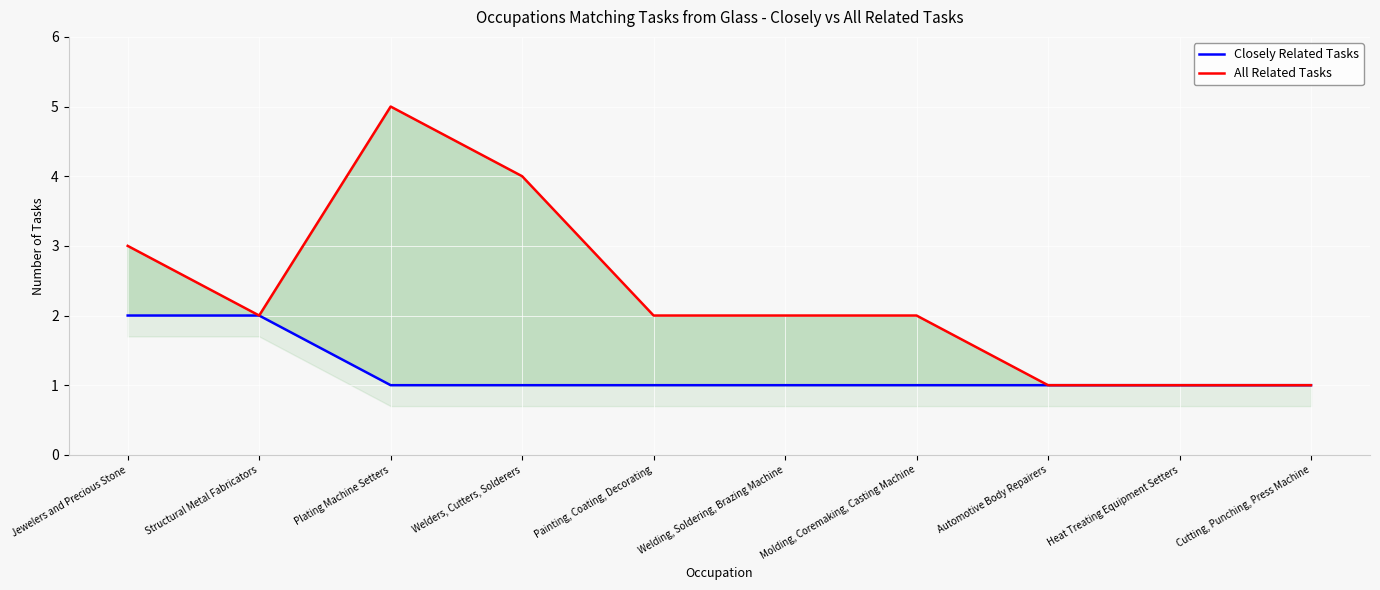

True or false: Closely Related Tasks and All Related Tasks intersect in this chart.

False